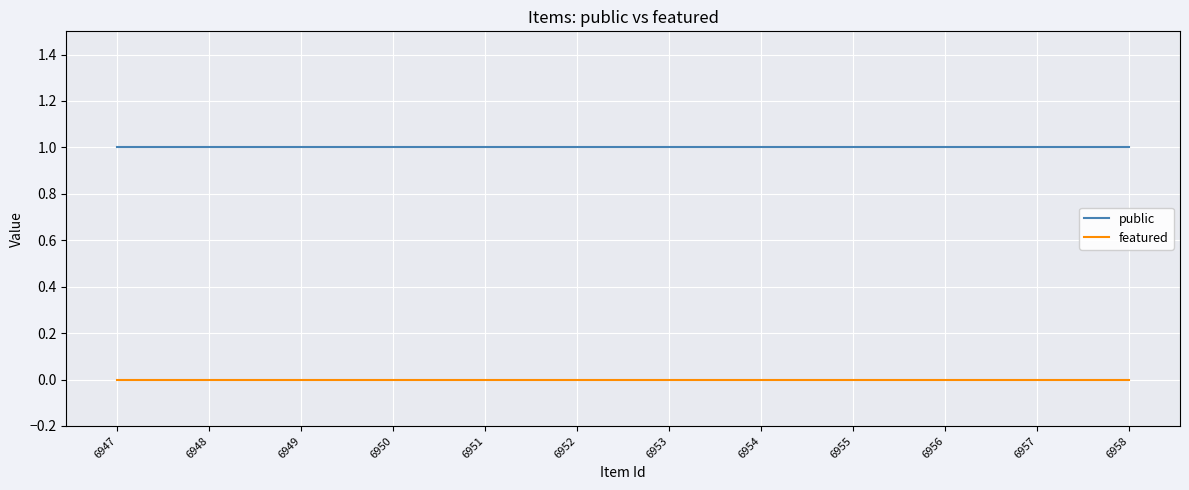

What is the highest value of the public series?

1